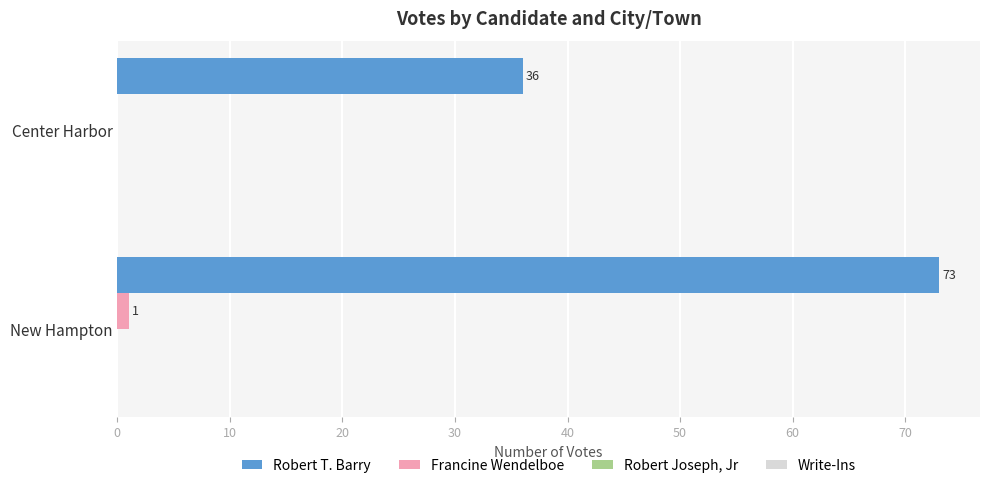

Which series has the largest total across all categories?

Robert T. Barry